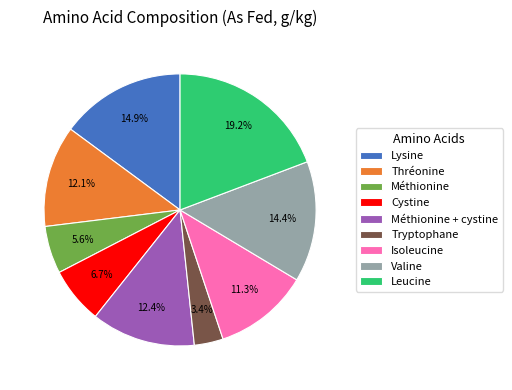

What portion of the pie excludes Méthionine + cystine?

87.6%